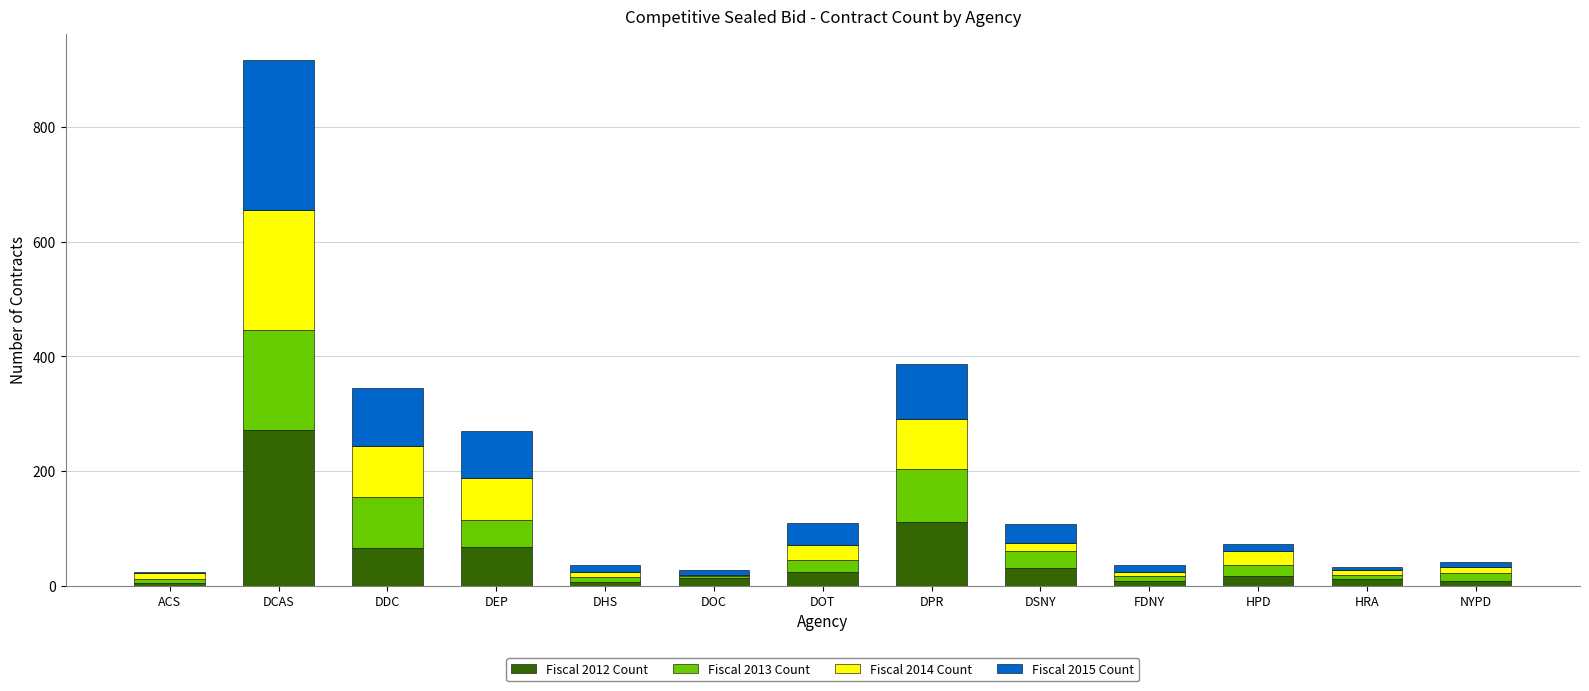

Which category has the highest value in the Fiscal 2012 Count series?

DCAS